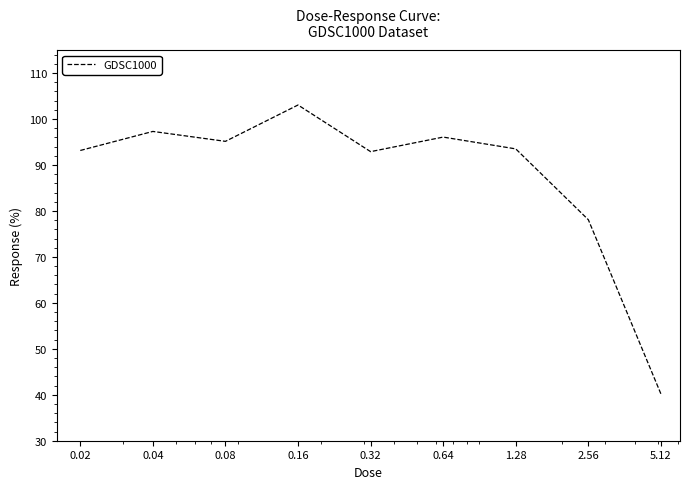

What is the minimum value shown in the chart?

40.2